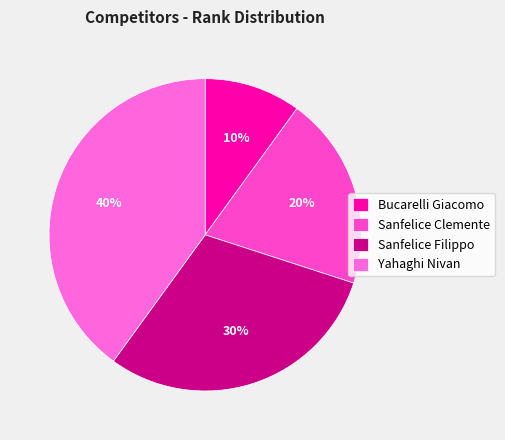

To the nearest percent, what is the difference between the largest and smallest slice percentages?

30%